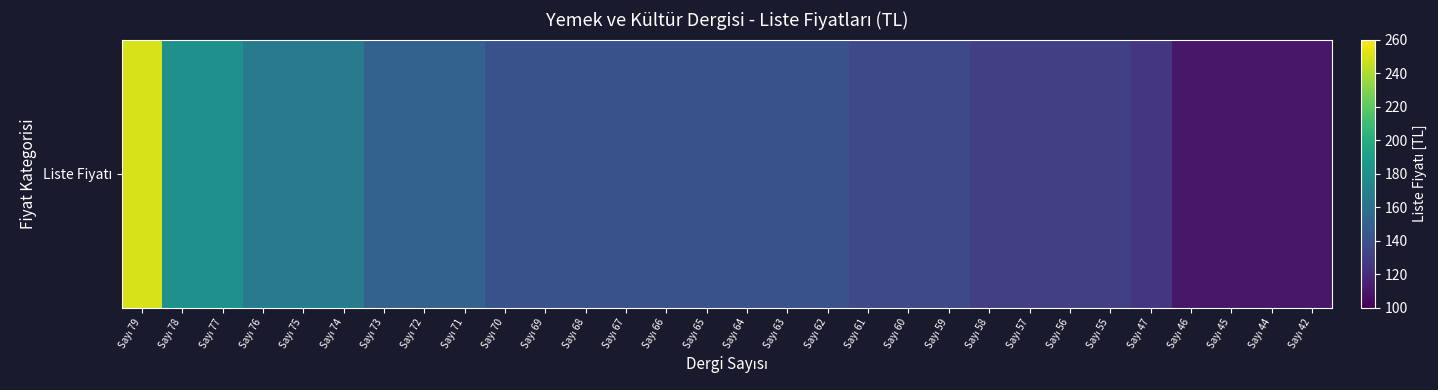

What is the sum of all values?

4305